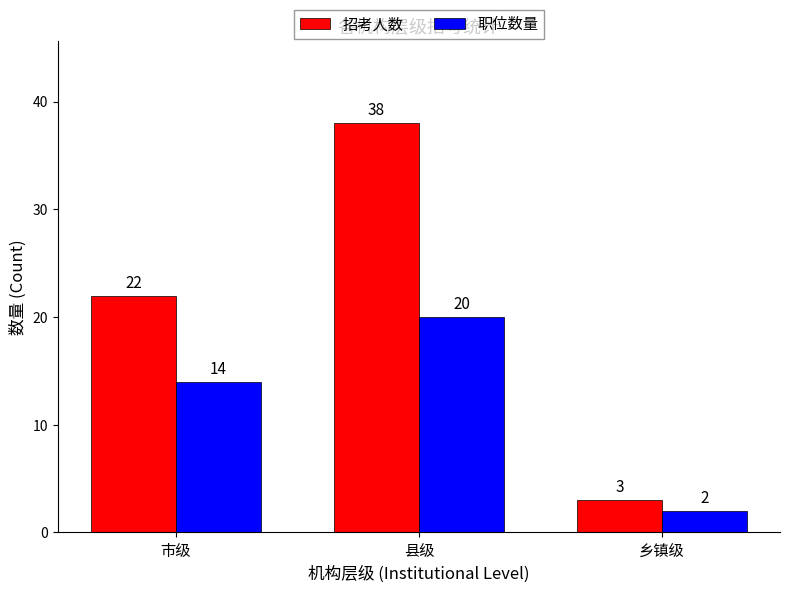

What is the spread (max minus min) of values at 县级?

18